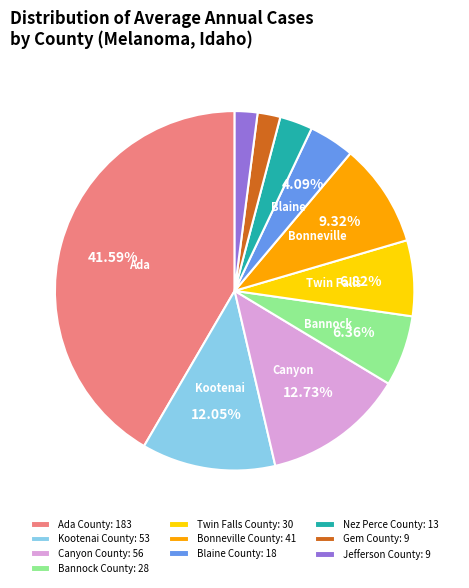

Does Blaine County: 18 represent more than half of the total?

No